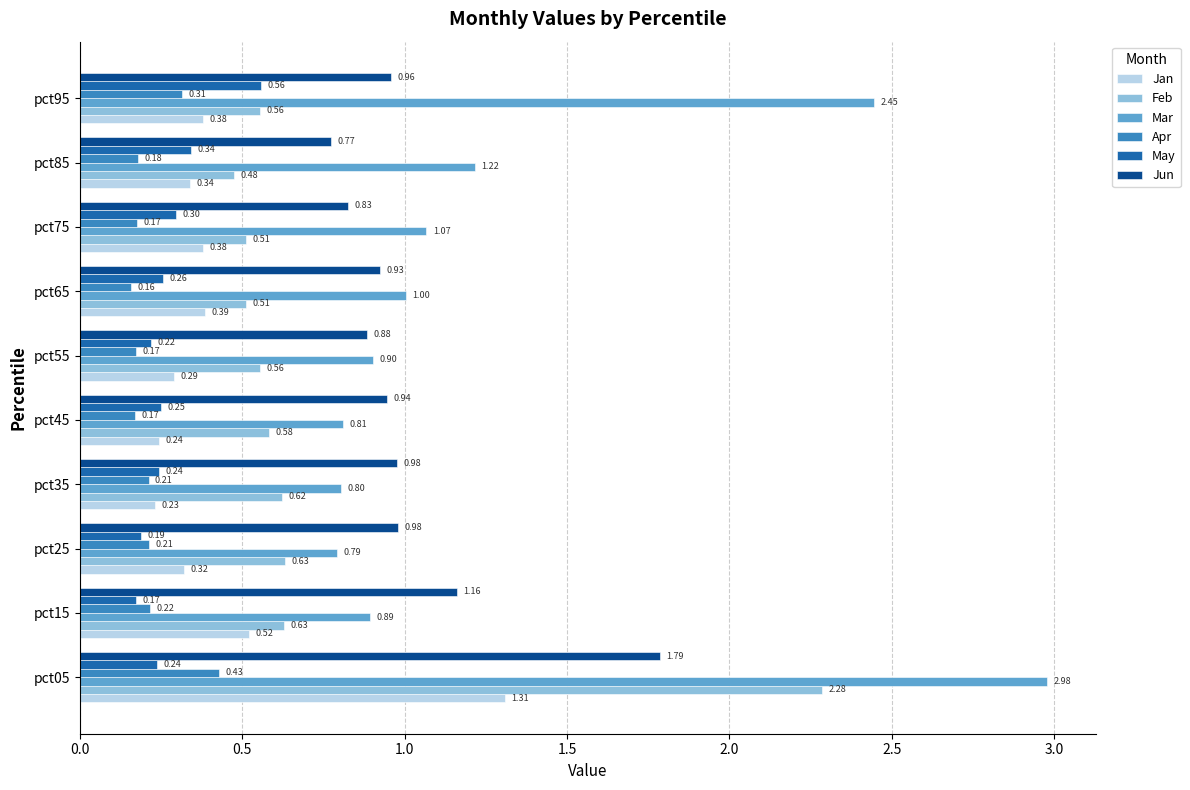

List the series in order of their peak value, lowest first.

Apr, May, Jan, Jun, Feb, Mar